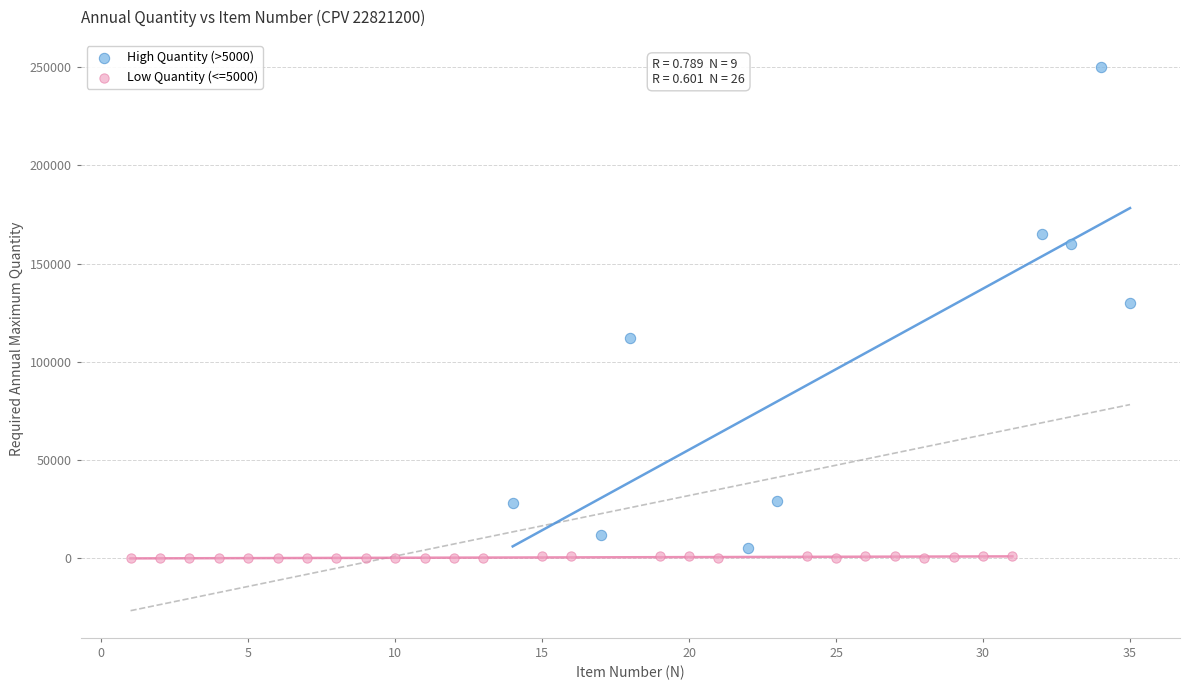

Which series reaches the maximum Y coordinate?

High Quantity (>5000)